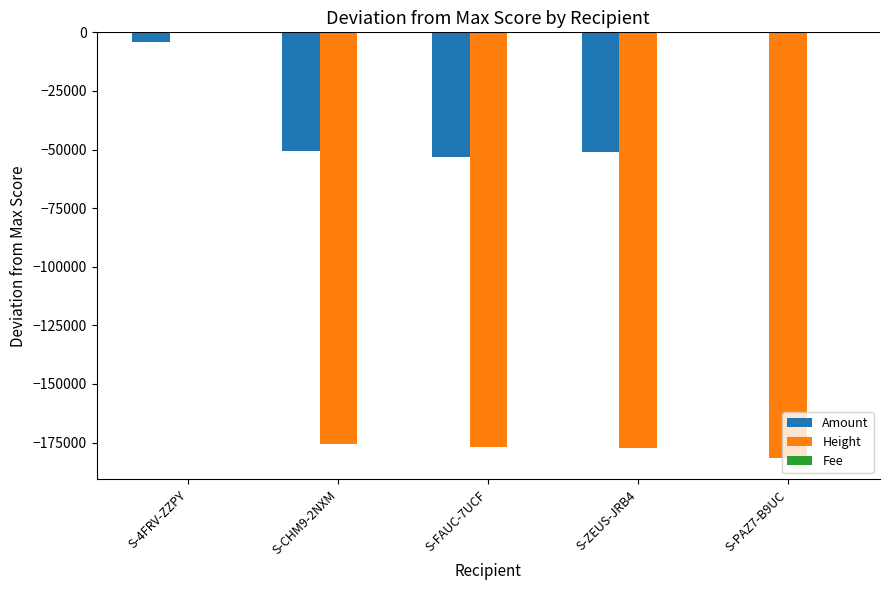

What is the total value across all series at S-PAZ7-B9UC?

-181682.0